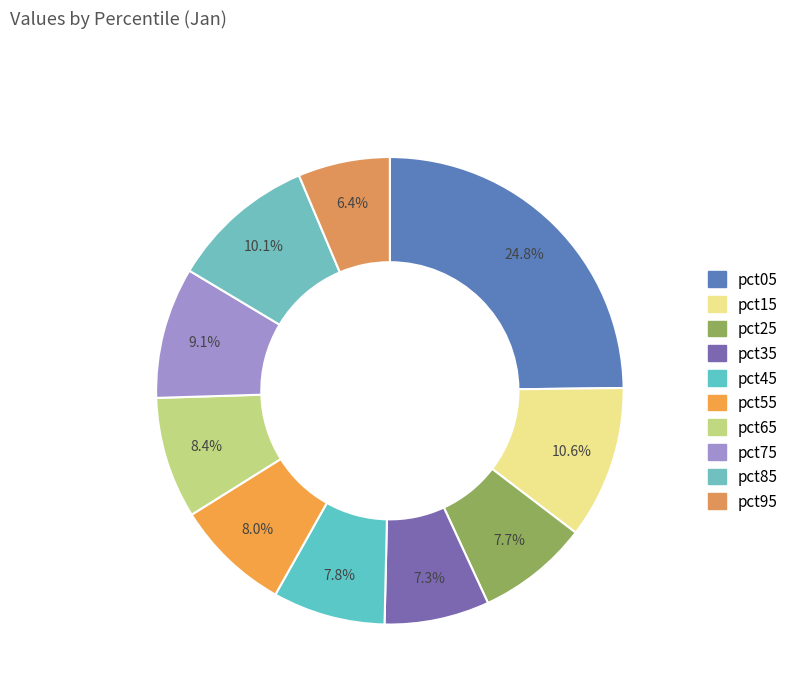

Is there any slice that represents more than half of the pie?

No